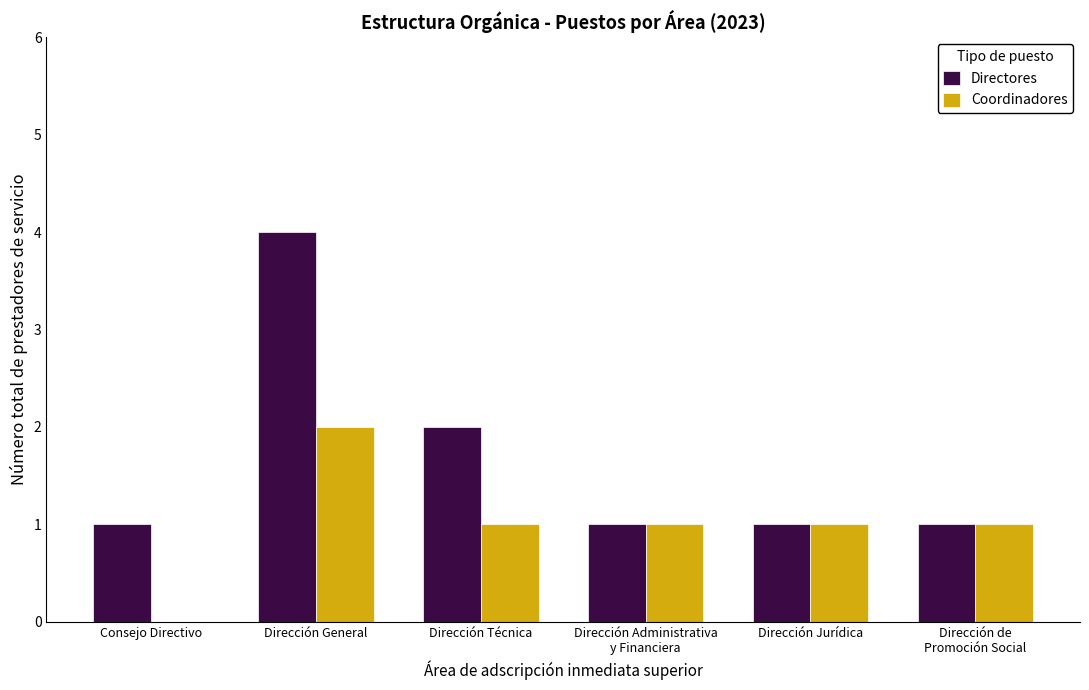

True or false: Directores has a value of 6 at Dirección General.

False